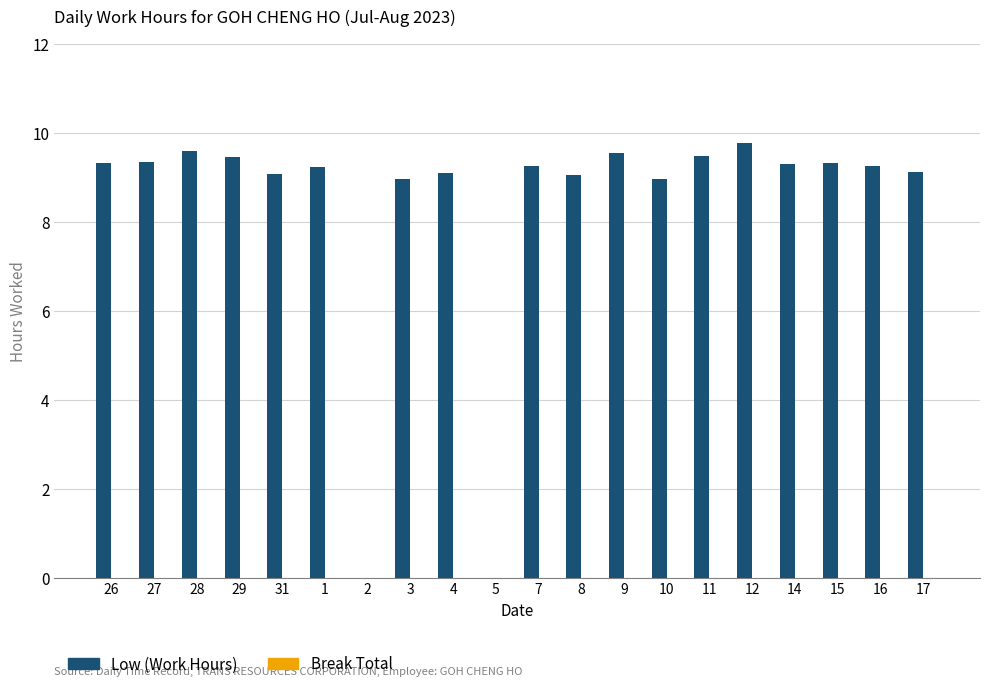

Is it true that the value at 9 is 9.6?

True